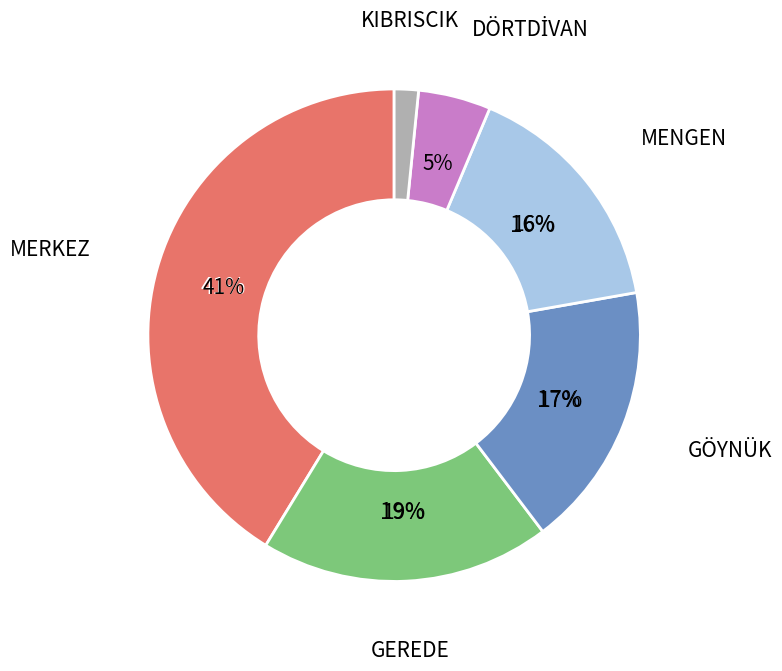

Rank the categories by value from highest to lowest.

MERKEZ, GEREDE, GÖYNÜK, MENGEN, DÖRTDİVAN, KIBRISCIK